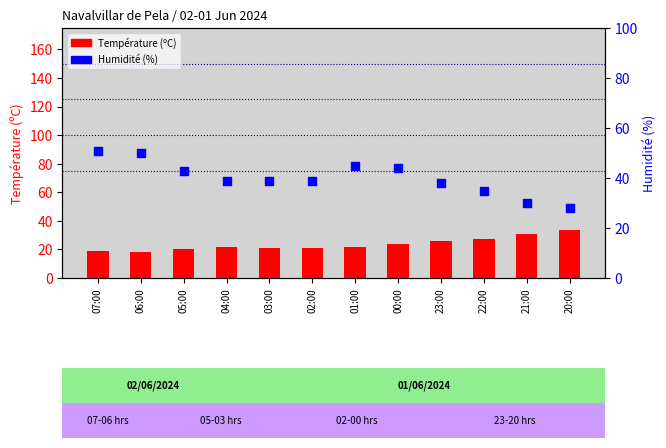

What are all the series names shown in the legend?

Température (ºC), Humidité (%)